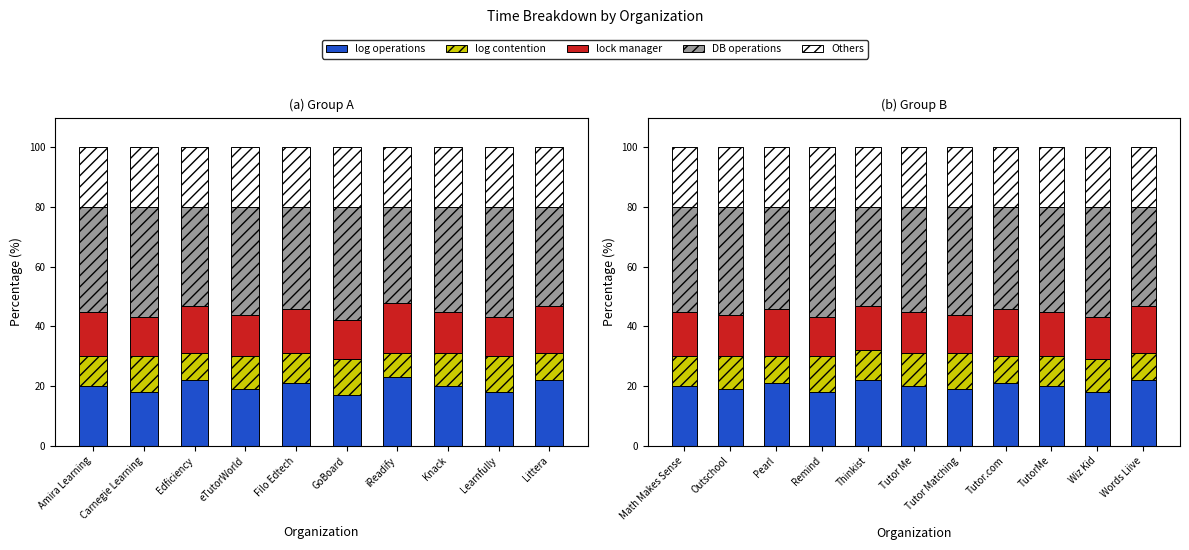

What is the total value across all series at TutorMe?

100